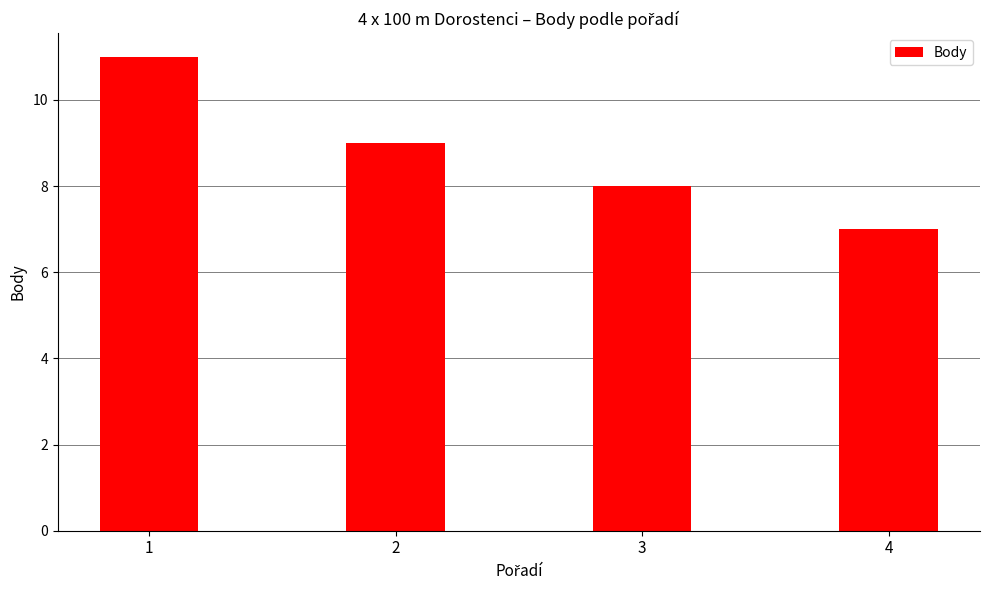

The value at 4 is 7. True or false?

True